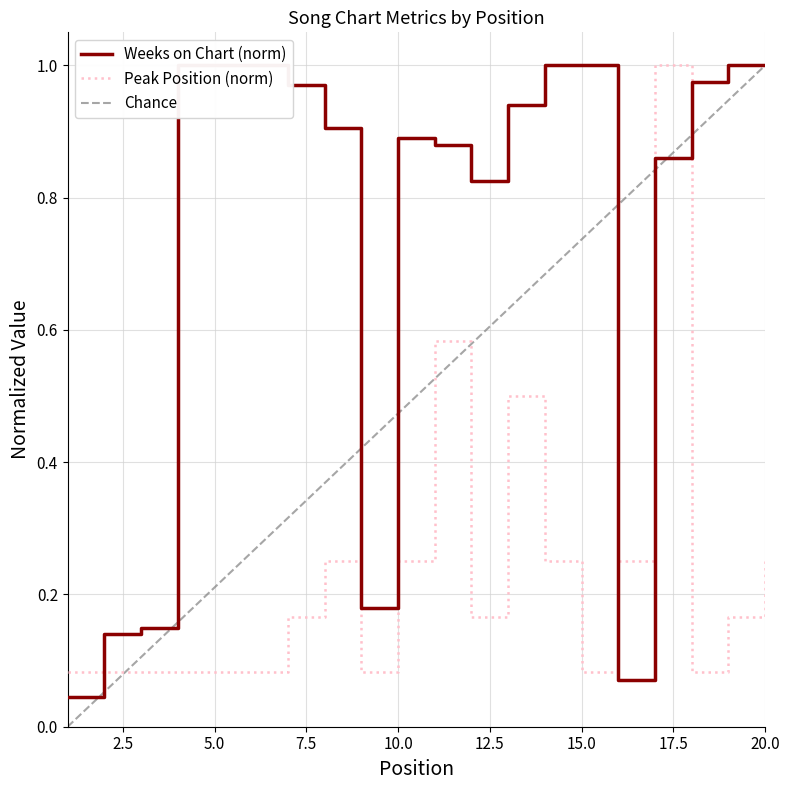

Between 4 and 5, which series saw the biggest shift?

Weeks on Chart